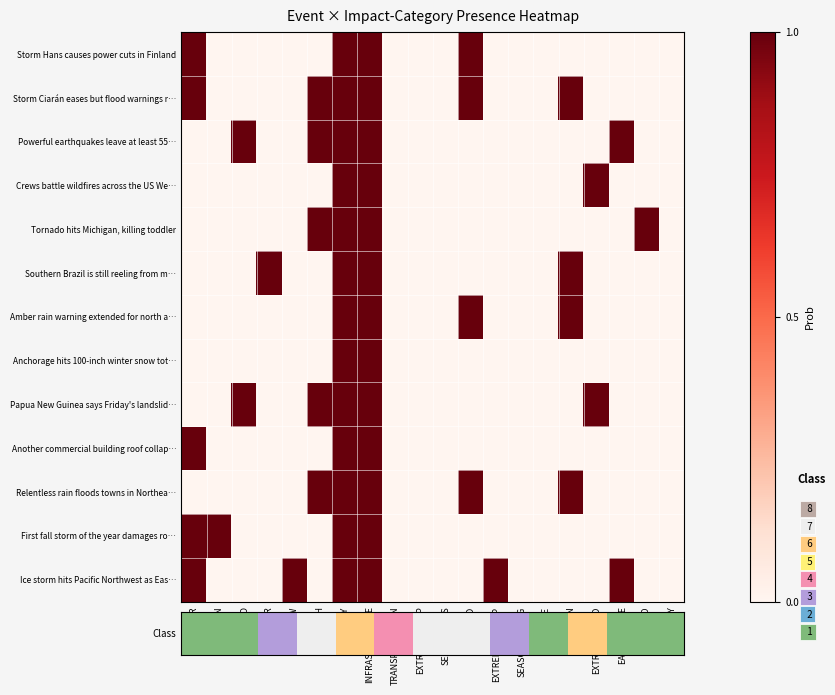

Rank the series at EROSION from lowest to highest value.

Storm Hans causes power cuts in Finland, Powerful earthquakes leave at least 55…, Crews battle wildfires across the US We…, Tornado hits Michigan, killing toddler, Anchorage hits 100-inch winter snow tot…, Papua New Guinea says Friday's landslid…, Another commercial building roof collap…, First fall storm of the year damages ro…, Ice storm hits Pacific Northwest as Eas…, Storm Ciarán eases but flood warnings r…, Southern Brazil is still reeling from m…, Amber rain warning extended for north a…, Relentless rain floods towns in Northea…